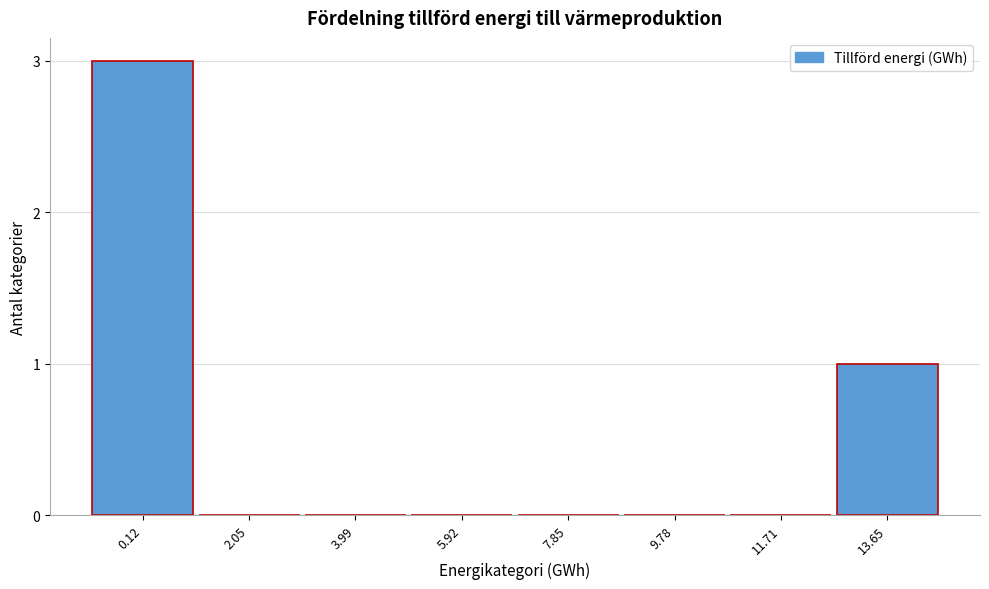

Reading left to right, transcribe all the data shown in this chart.

0.12=3	2.05=0	3.99=0	5.92=0	7.85=0	9.78=0	11.71=0	13.65=1